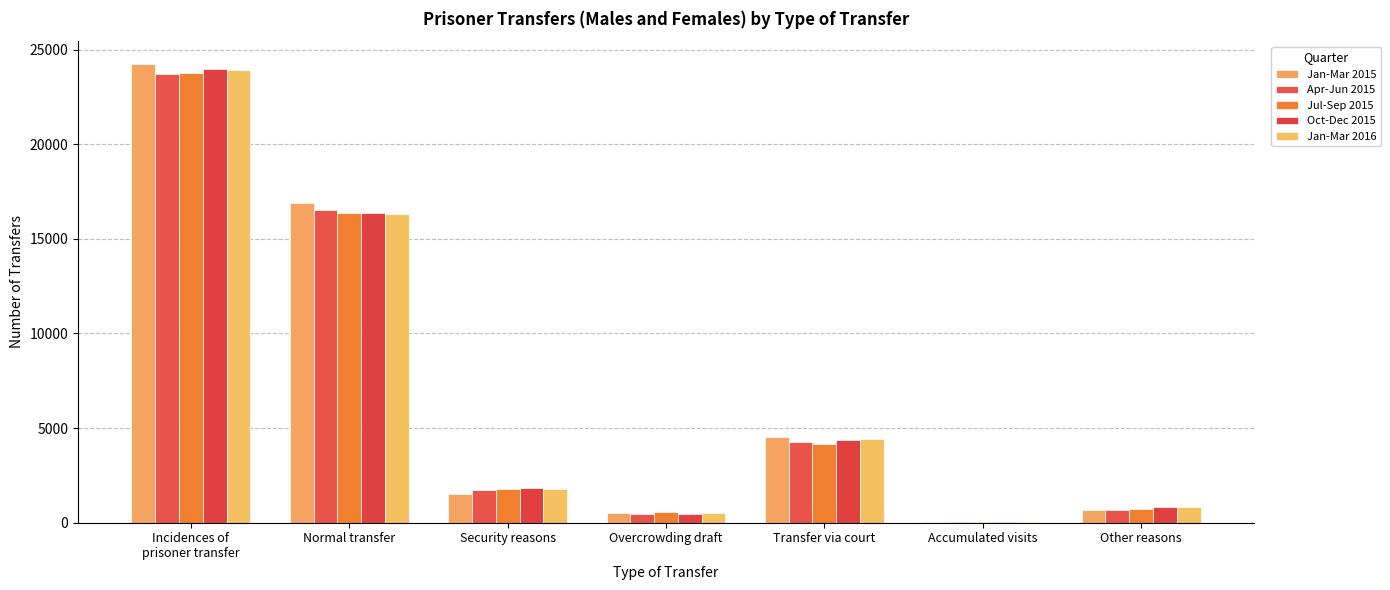

At which category does the chart reach its peak across all series?

Incidences of
prisoner transfer